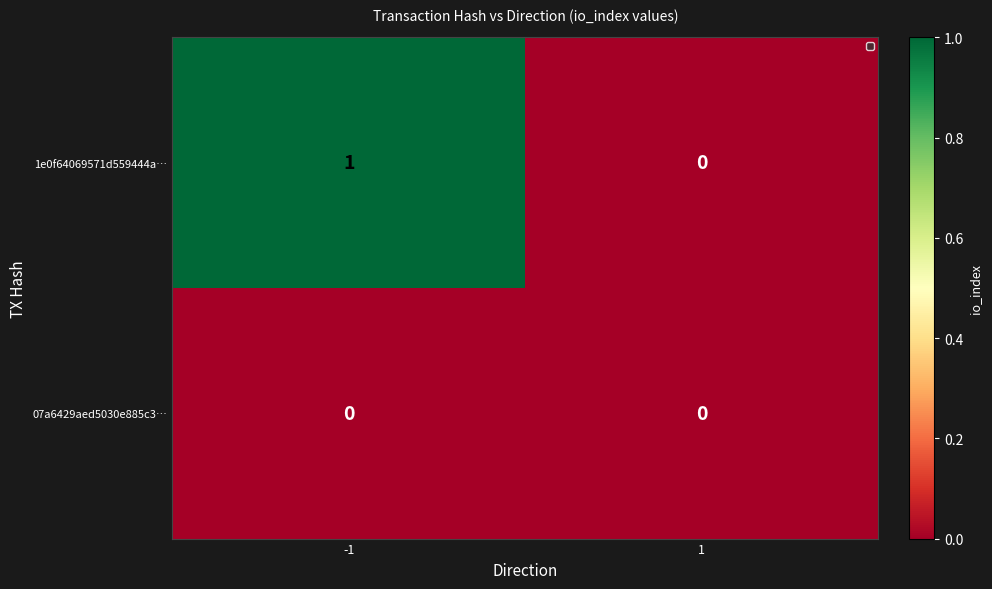

The 1e0f64069571d559444a… series shows 0 at 1. True or false?

True